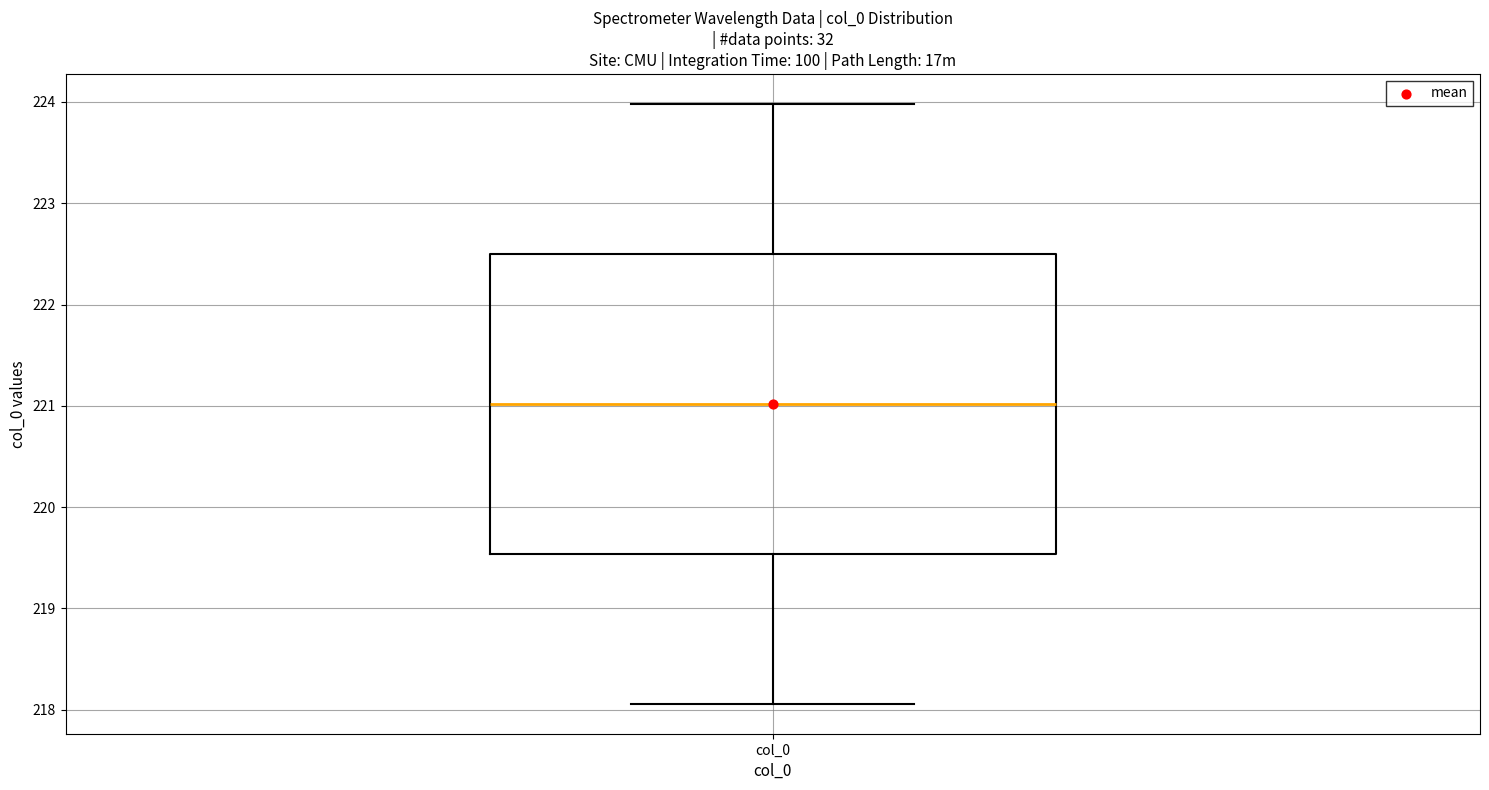

Read this box plot against the y-axis: the position of the median line, the range covered by the box, and the ends of both whiskers. The values are not printed on the chart, so give them approximately, as read against the axis.

median 221.0, box 219.5 to 222.5, whiskers 218.1 to 224.0